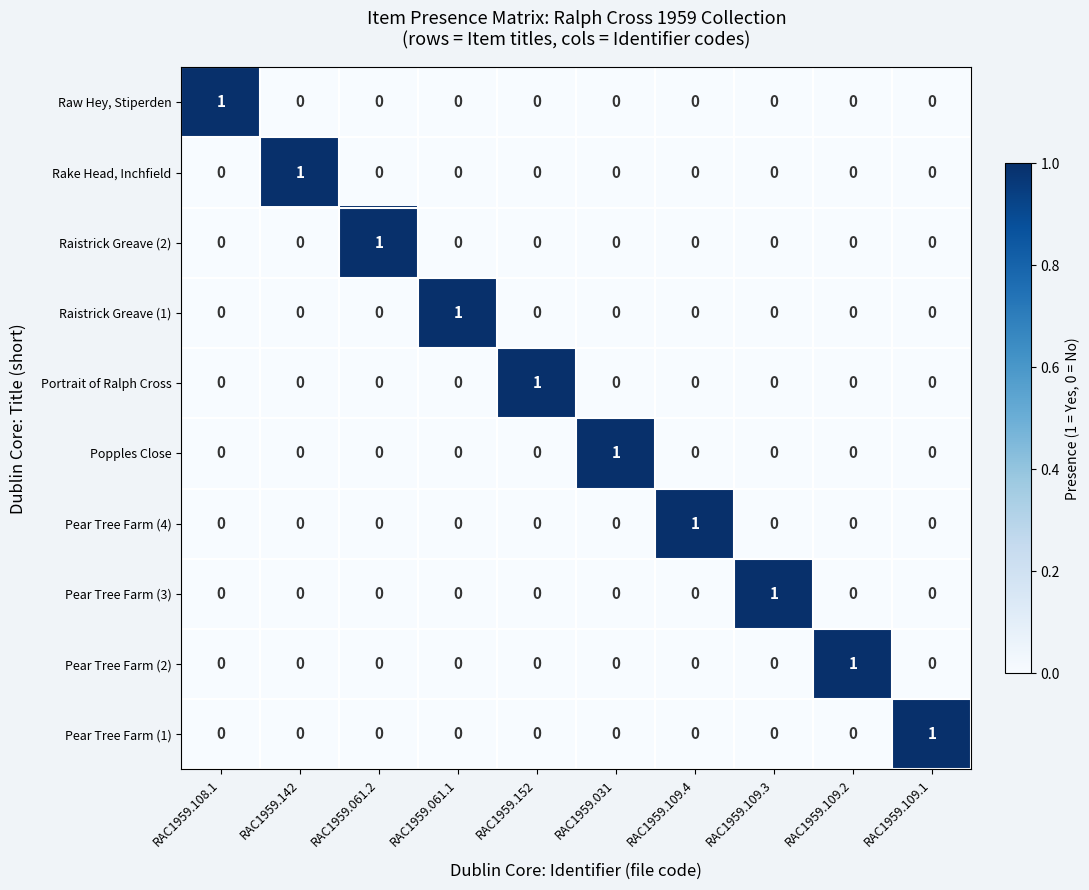

How many Pear Tree Farm (3) values are between 0 and 1?

10